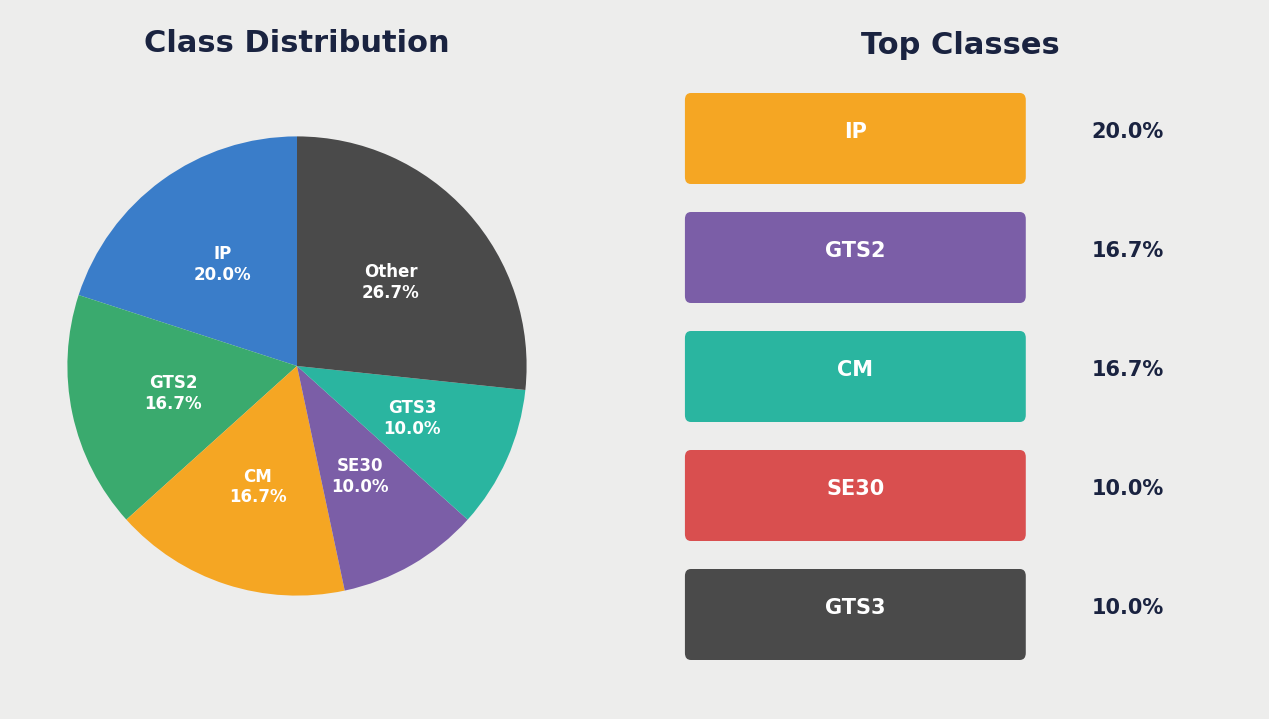

Which slice is the largest?

Other